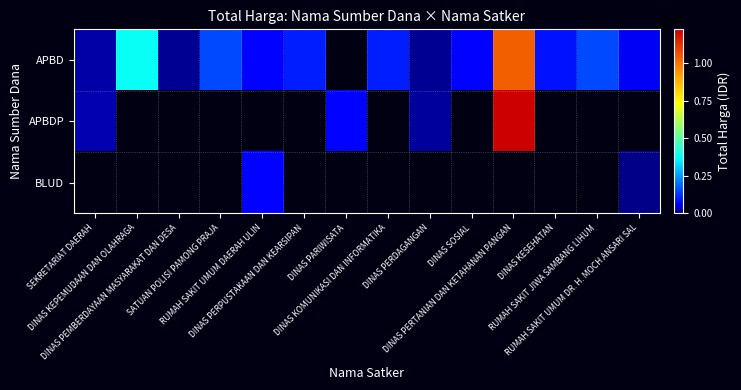

What is the greatest value displayed?

1224682000.0